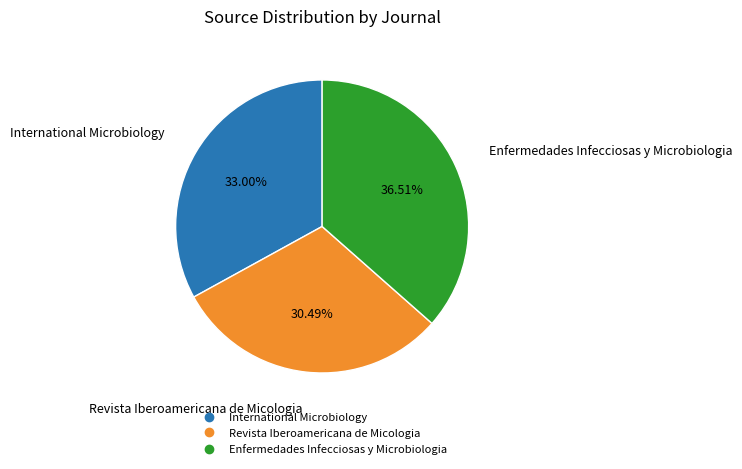

Do Revista Iberoamericana de Micologia and Enfermedades Infecciosas y Microbiologia together represent more than half of the pie?

Yes